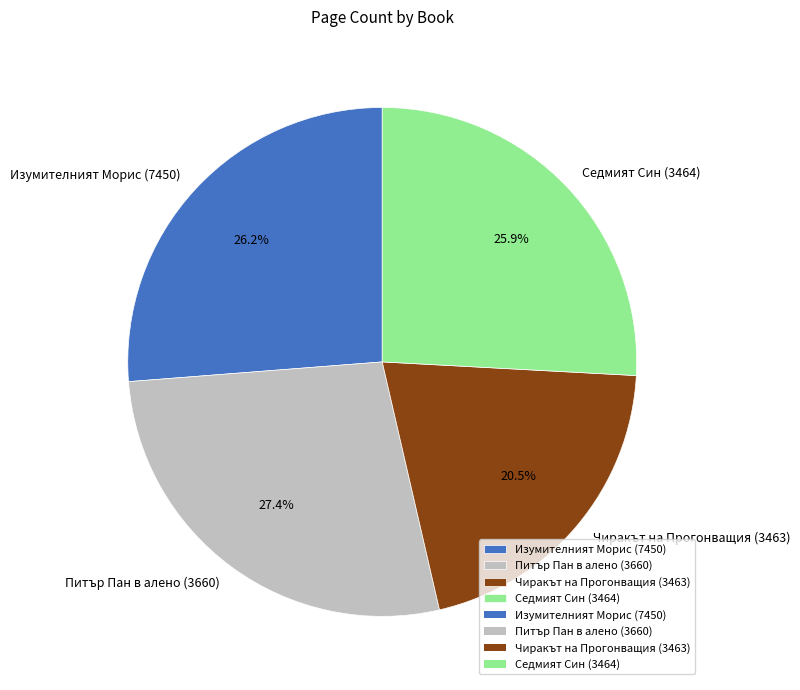

What is the smallest slice in the pie chart?

Чиракът на Прогонващия (3463)